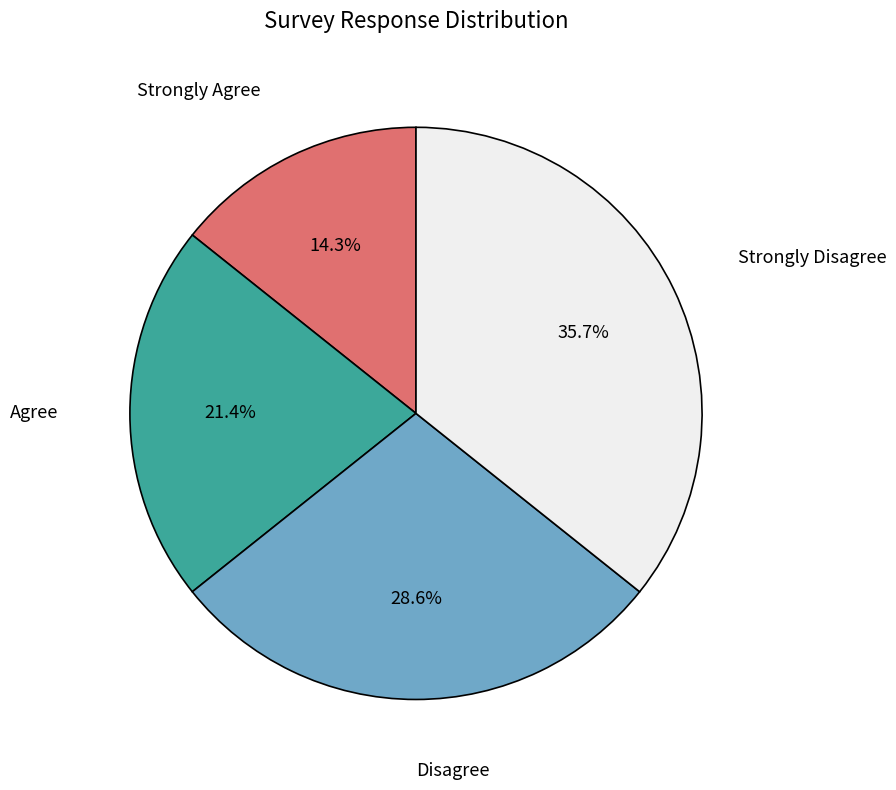

Rank the categories by value from lowest to highest.

Strongly Agree, Agree, Disagree, Strongly Disagree